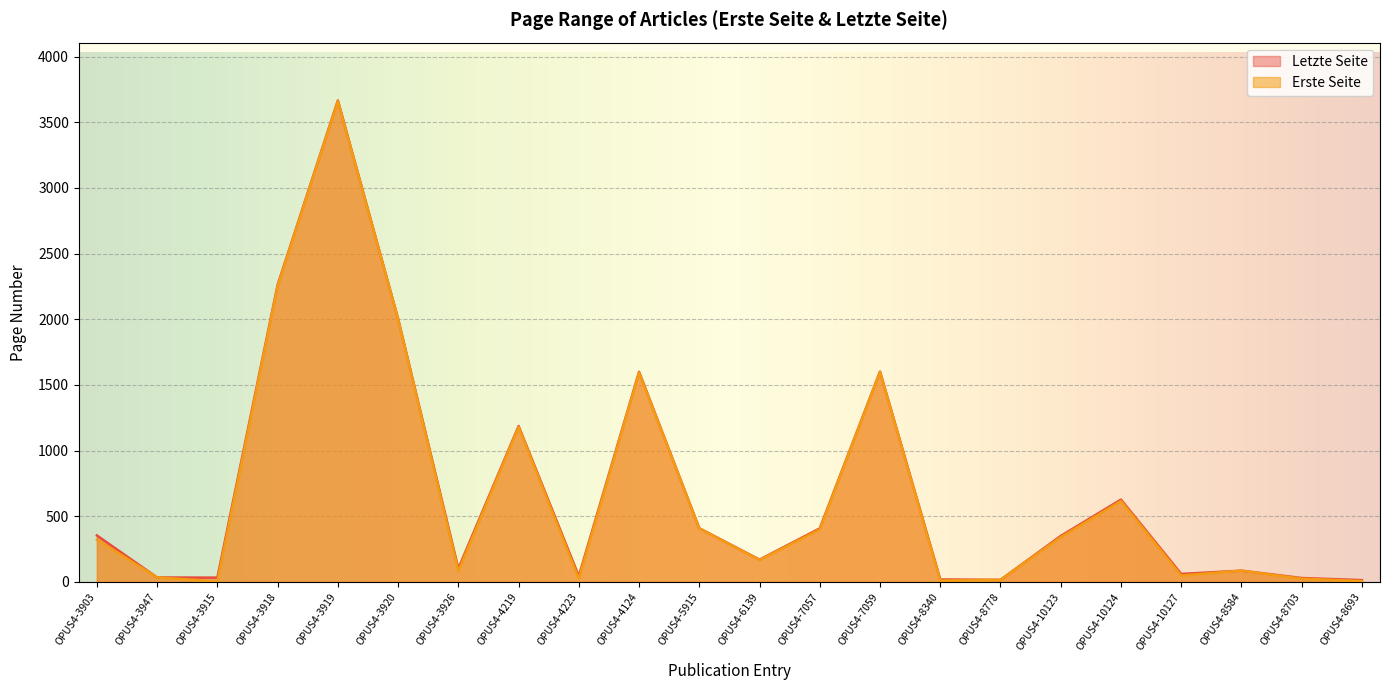

Which category has the highest value in the Erste Seite series?

OPUS4-3919